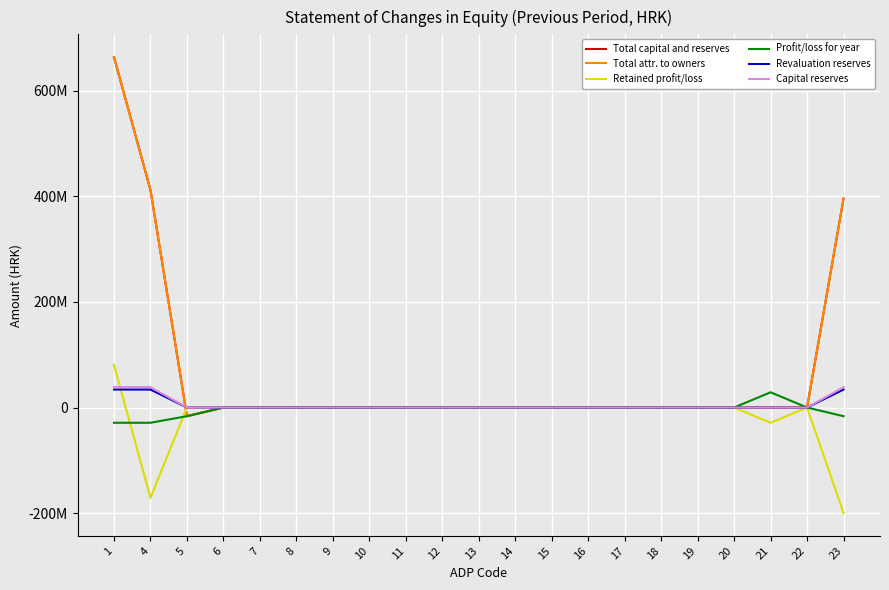

True or false: Retained profit/loss has more than 0 interior local peaks.

True